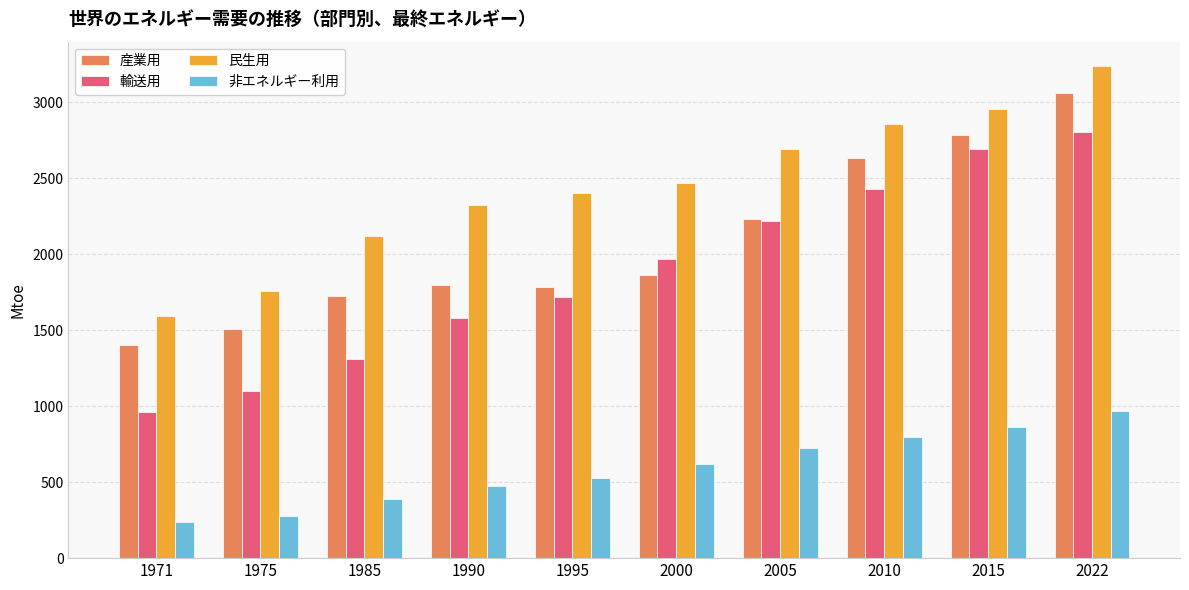

At which label does 民生用 first exceed 2471?

2000